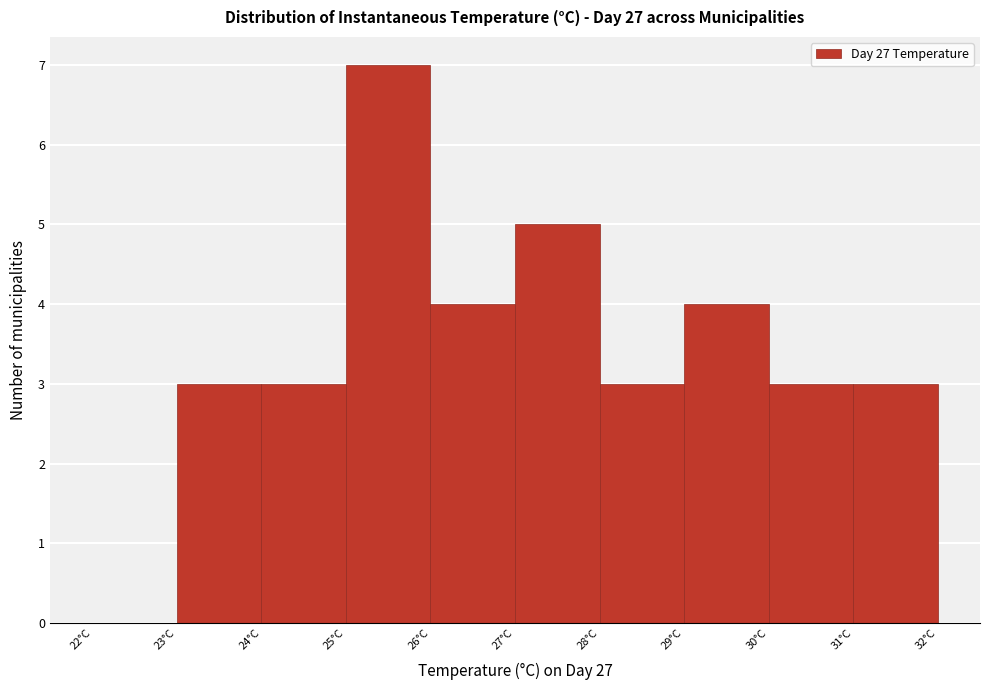

How tall is the bar that spans 26 to 27 on the x-axis? The values are not printed on the chart, so give them approximately, as read against the axis.

4